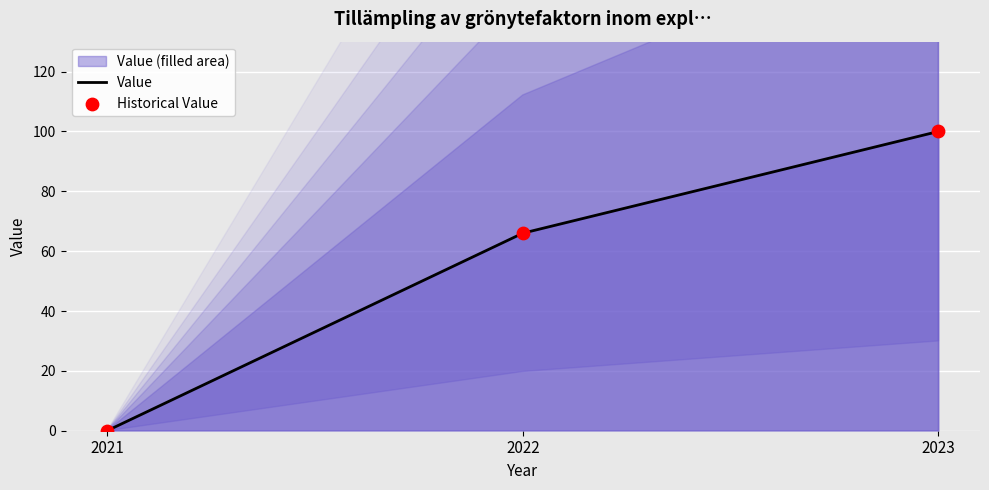

What is the total value across all series at 2023?

200